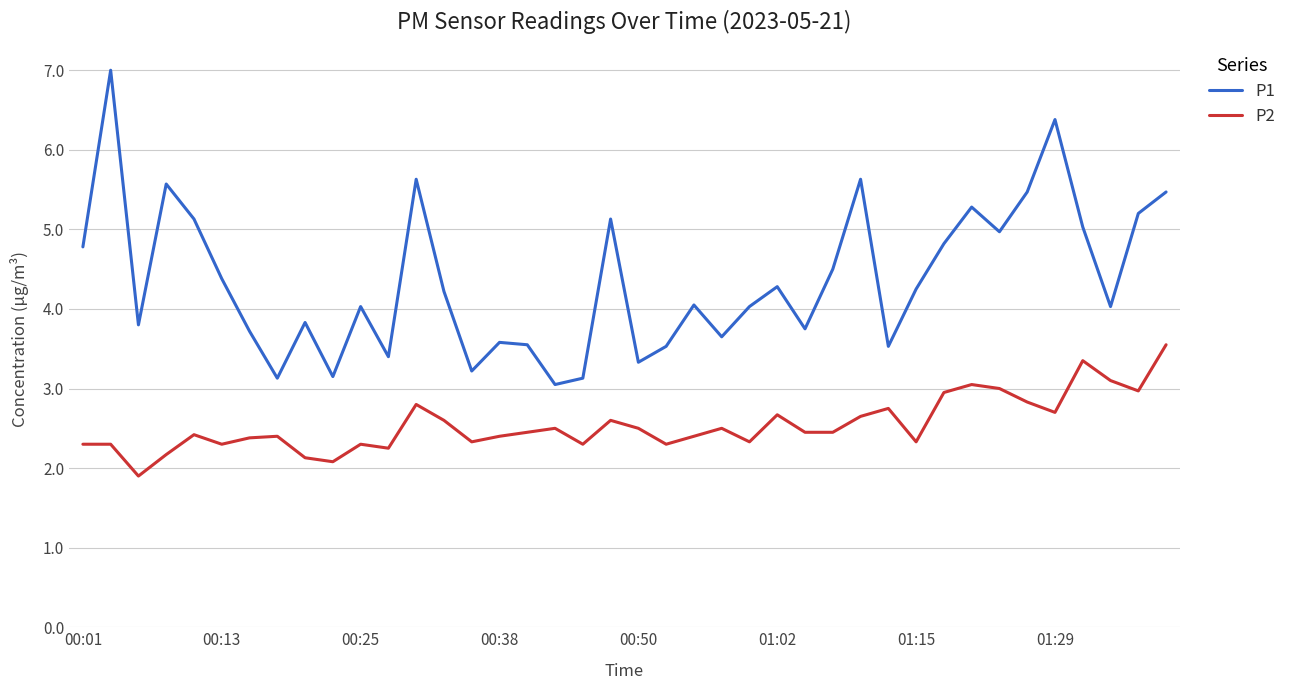

What is the greatest value displayed?

7.0